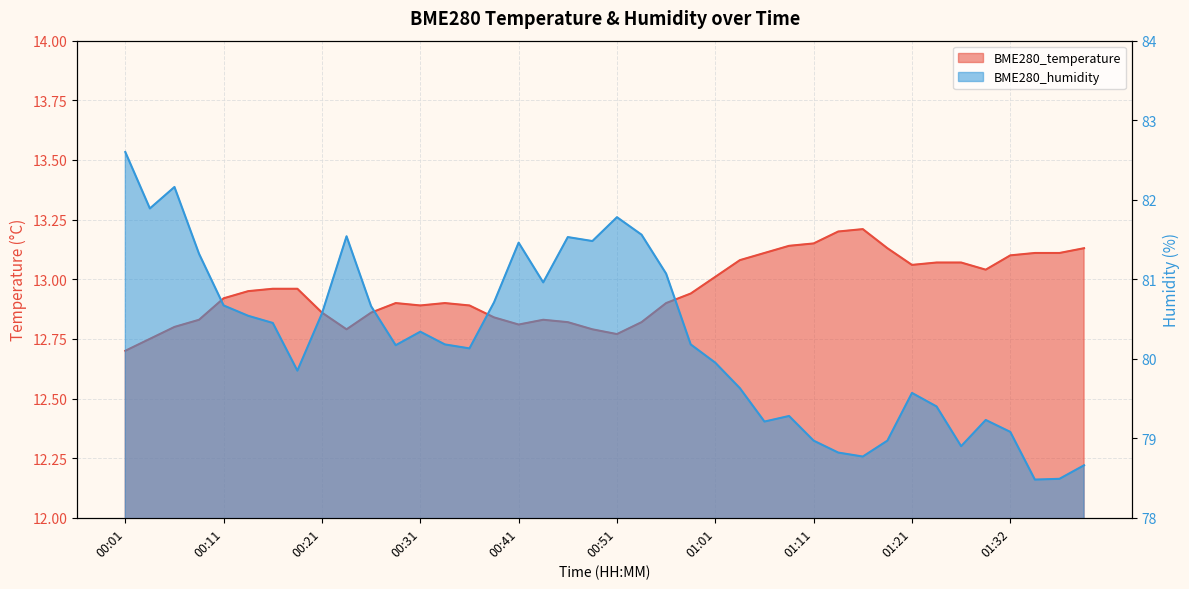

True or false: BME280_humidity and BME280_temperature cross at least once.

False